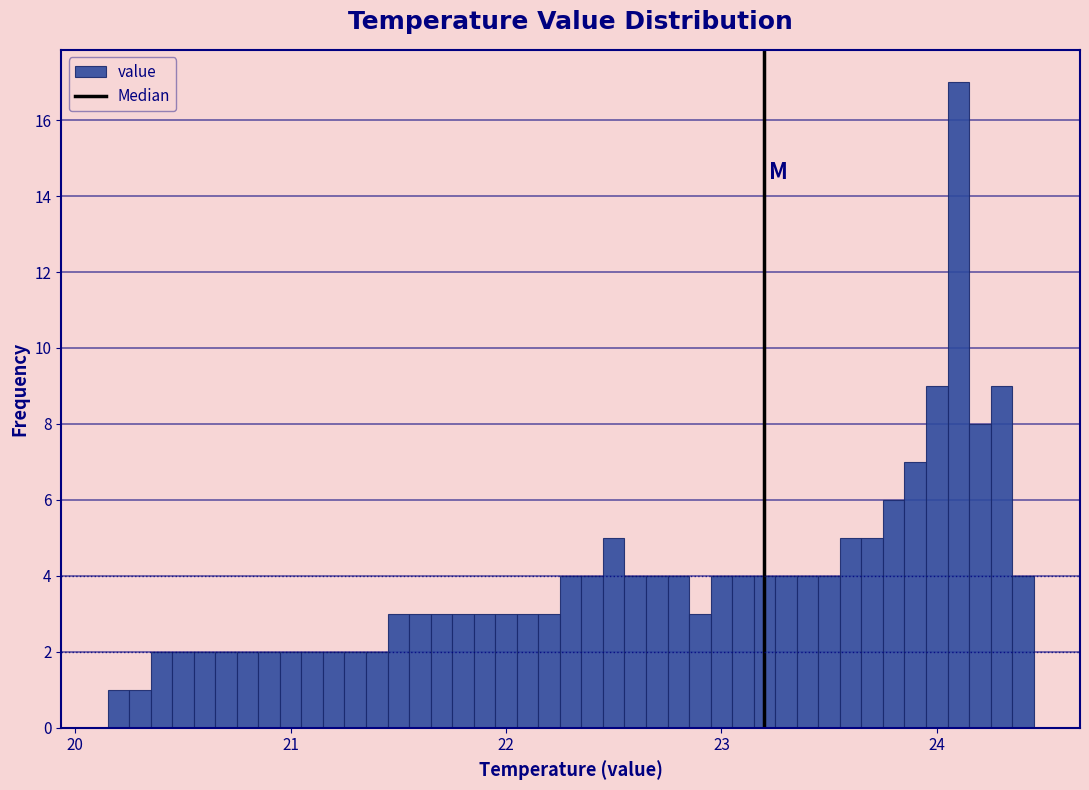

Around what value on the x-axis is the tallest bar? Give the approximate position of its centre, as read against the axis.

24.1